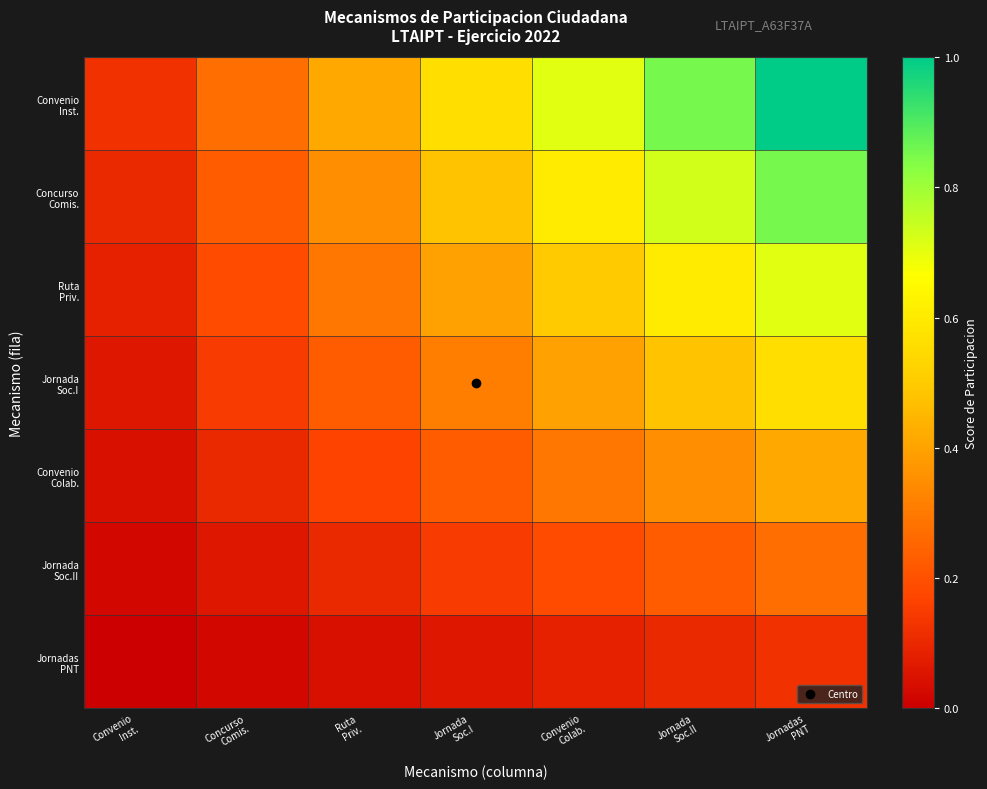

Which series has the largest range (max minus min)?

Convenio Inst.